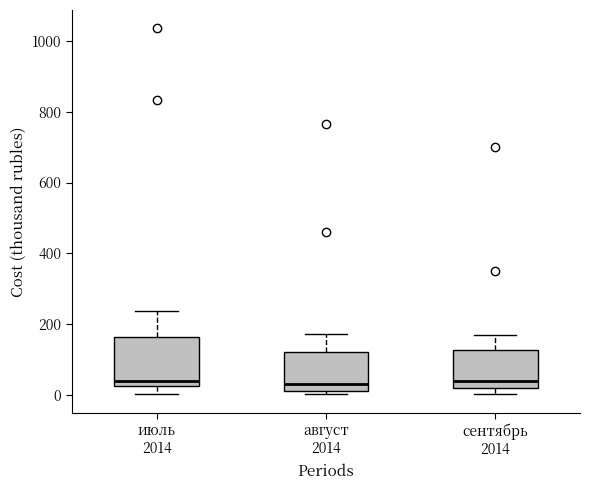

Reading left to right, transcribe this box plot: for each box, give where its median line is, the range the box spans, and where its two whiskers end, as read against the y-axis. The values are not printed on the chart, so give them approximately, as read against the axis.

июль 2014: median 40, box 20 to 160, whiskers 0 to 240
август 2014: median 40, box 20 to 120, whiskers 0 to 180
сентябрь 2014: median 40, box 20 to 120, whiskers 0 to 180